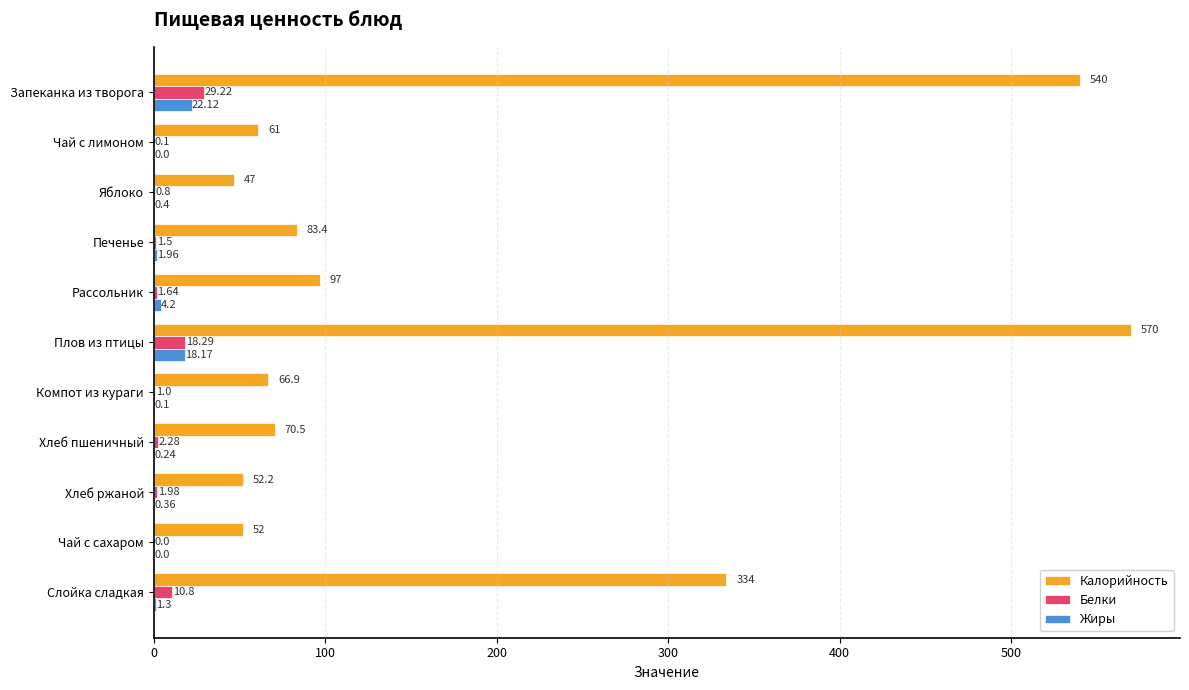

What are all the series names shown in the legend?

Калорийность, Белки, Жиры